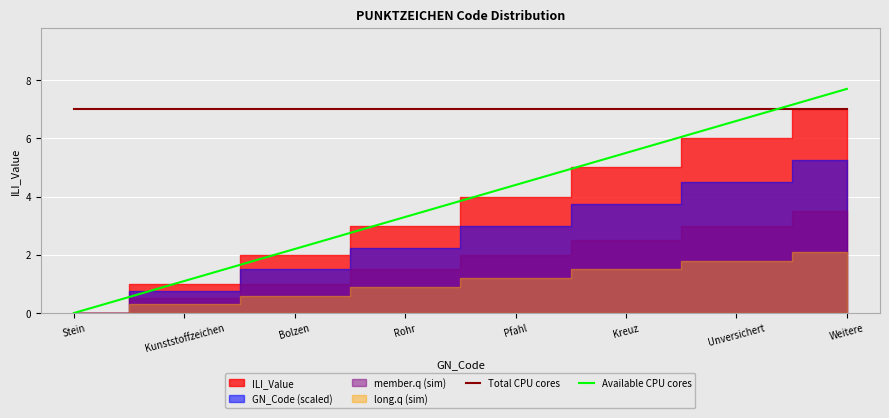

Rank the categories by Available CPU cores value from highest to lowest.

Weitere, Unversichert, Kreuz, Pfahl, Rohr, Bolzen, Kunststoffzeichen, Stein